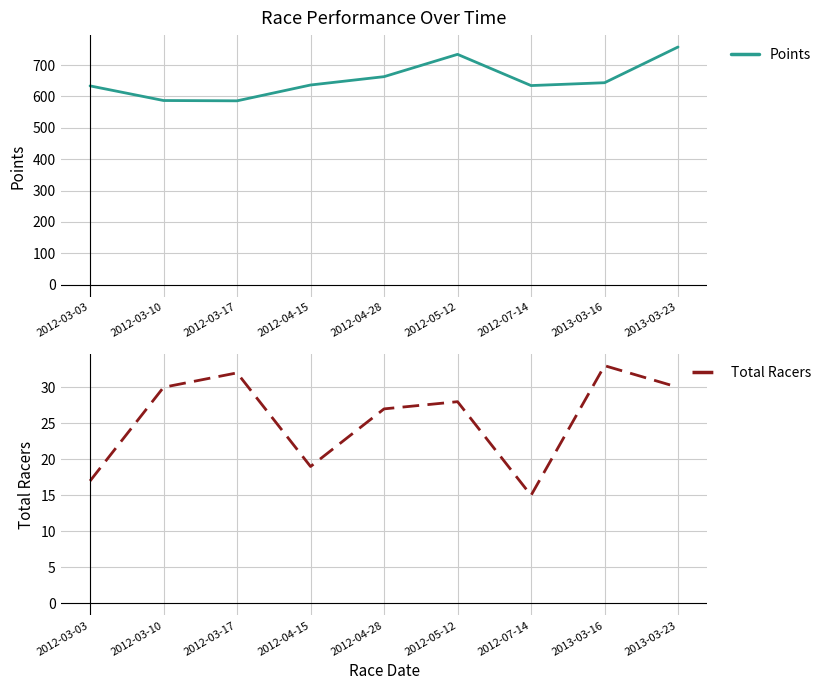

What is the approximate value of Points at 2012-03-17?

586.2